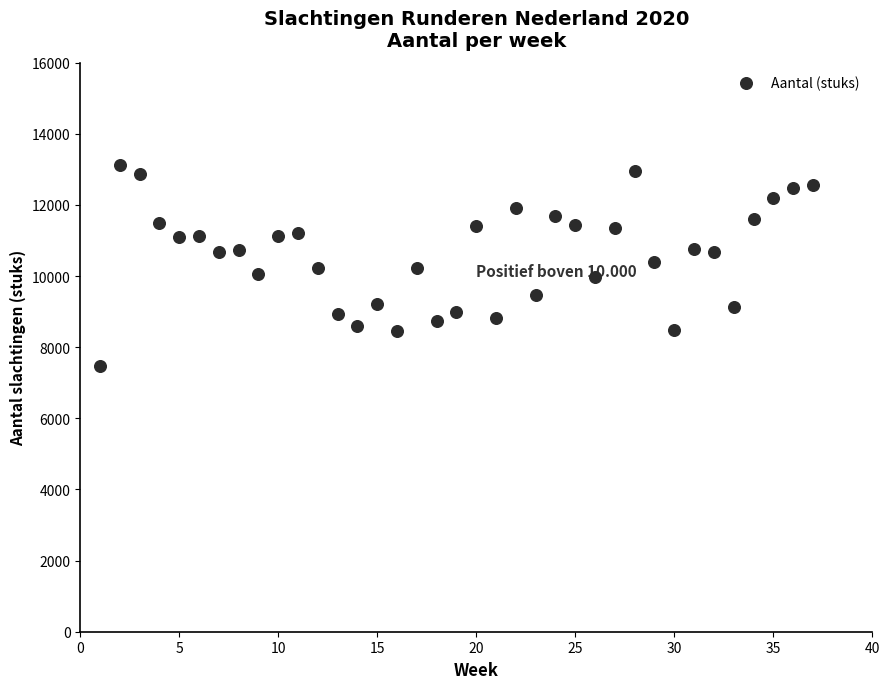

What is the range of X values (max minus min)?

36